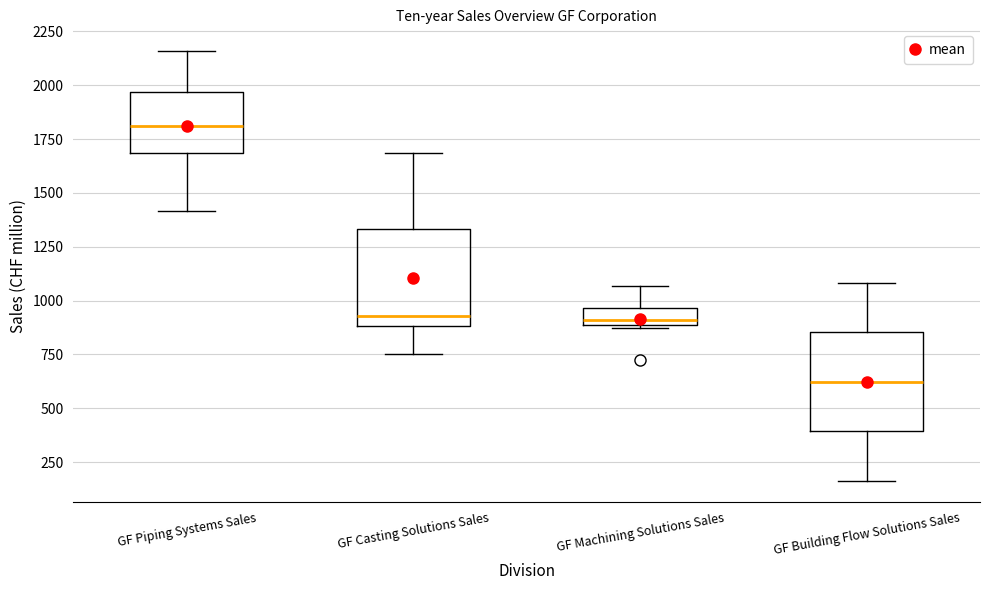

Reading left to right, read every box against the y-axis: the position of its median line, the range the box covers, and the ends of its whiskers. The values are not printed on the chart, so give them approximately, as read against the axis.

GF Piping Systems Sales: median 1800, box 1700 to 1950, whiskers 1400 to 2150
GF Casting Solutions Sales: median 950, box 900 to 1350, whiskers 750 to 1700
GF Machining Solutions Sales: median 900 (just above the box's lower edge), box 900 to 950, whiskers 850 to 1050
GF Building Flow Solutions Sales: median 600, box 400 to 850, whiskers 150 to 1100